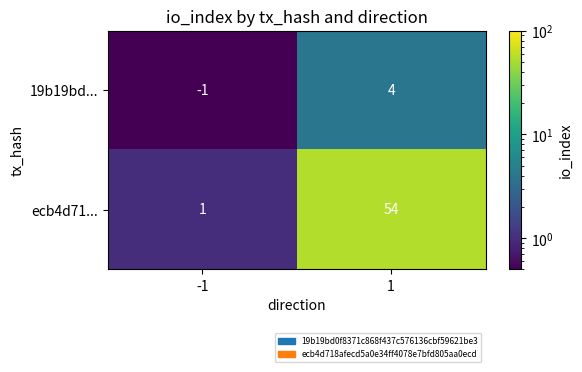

At which category does the chart reach its minimum across all series?

-1